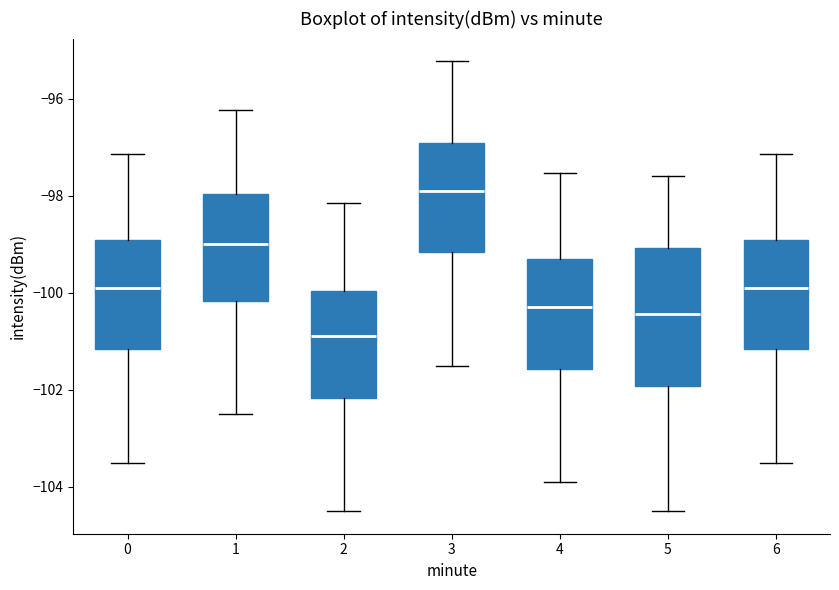

Which box is the tallest, from its lower edge to its upper edge?

5